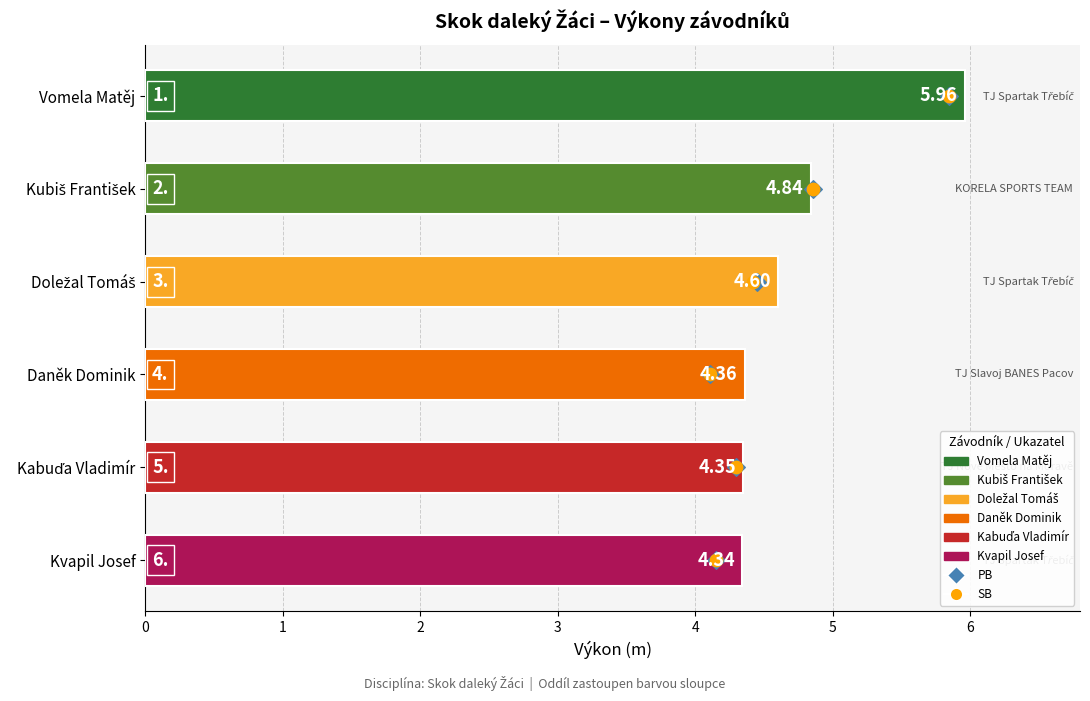

Which series has the largest total across all categories?

PB